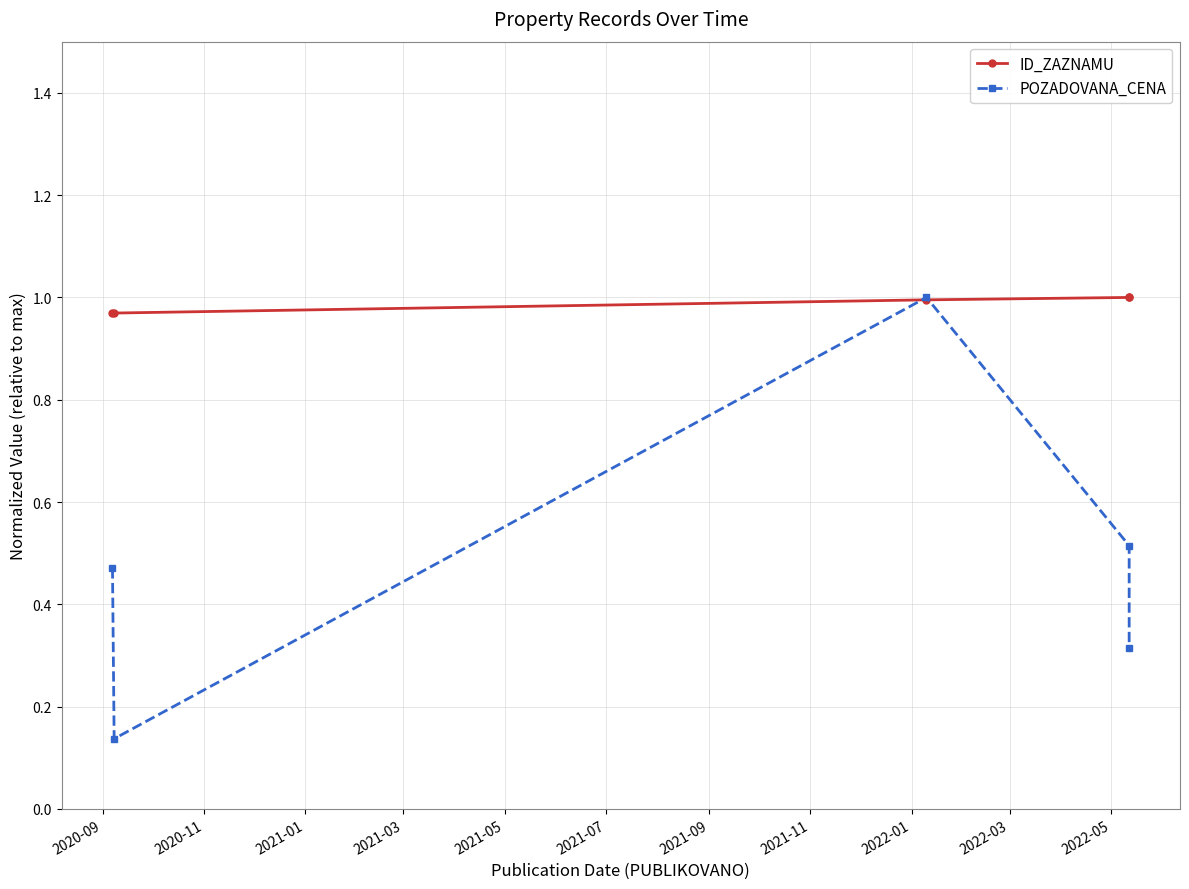

Which series has the largest total across all categories?

ID_ZAZNAMU